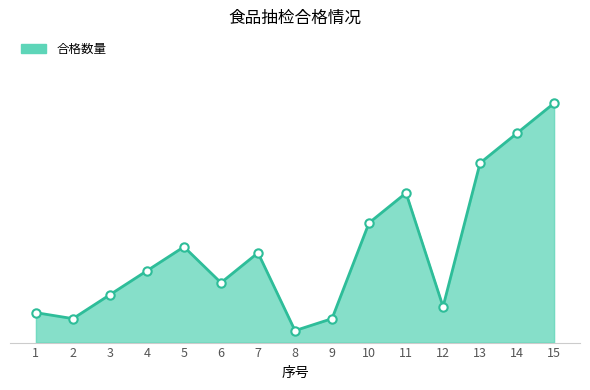

Rank the categories by value from highest to lowest.

15, 14, 13, 11, 10, 5, 7, 4, 6, 3, 12, 1, 2, 9, 8